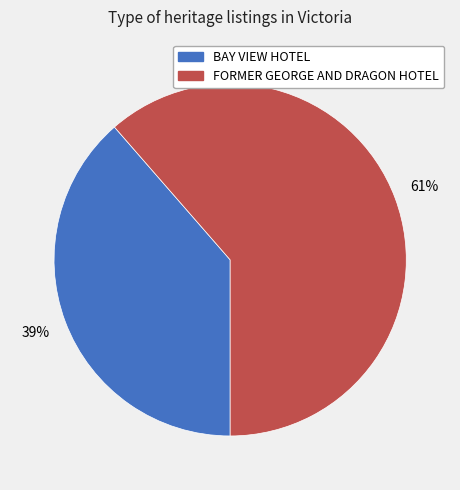

Is there a majority slice in this chart?

Yes